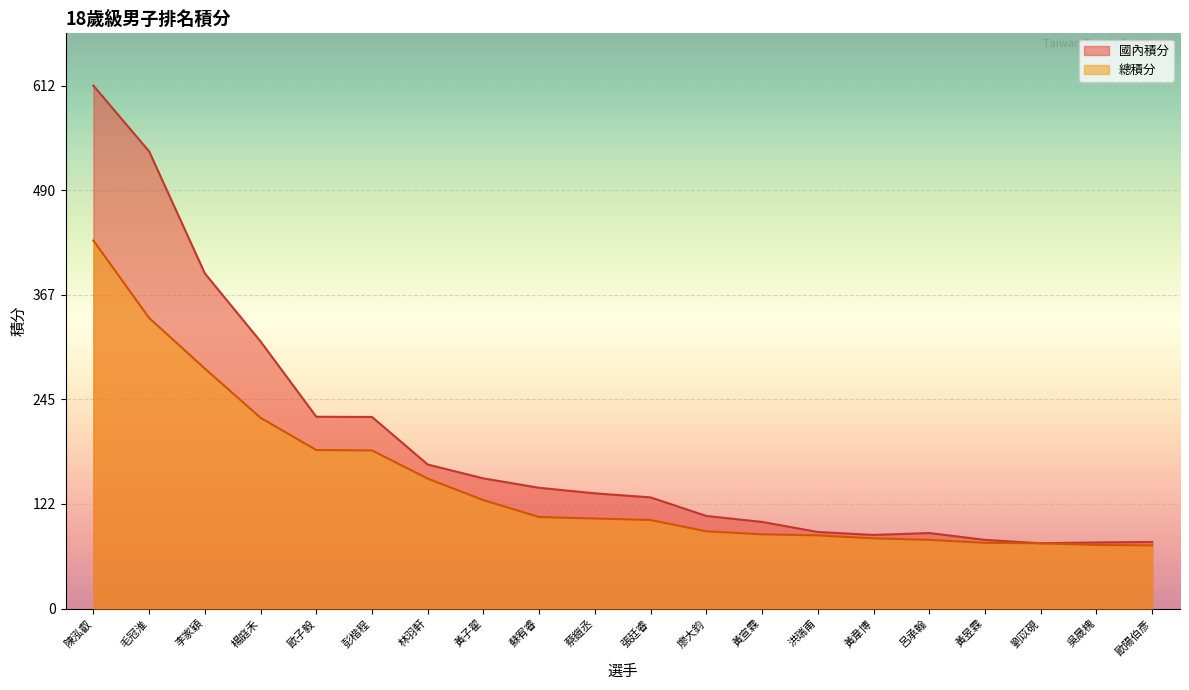

Read the 國內積分 value at 黃宣霖.

101.5